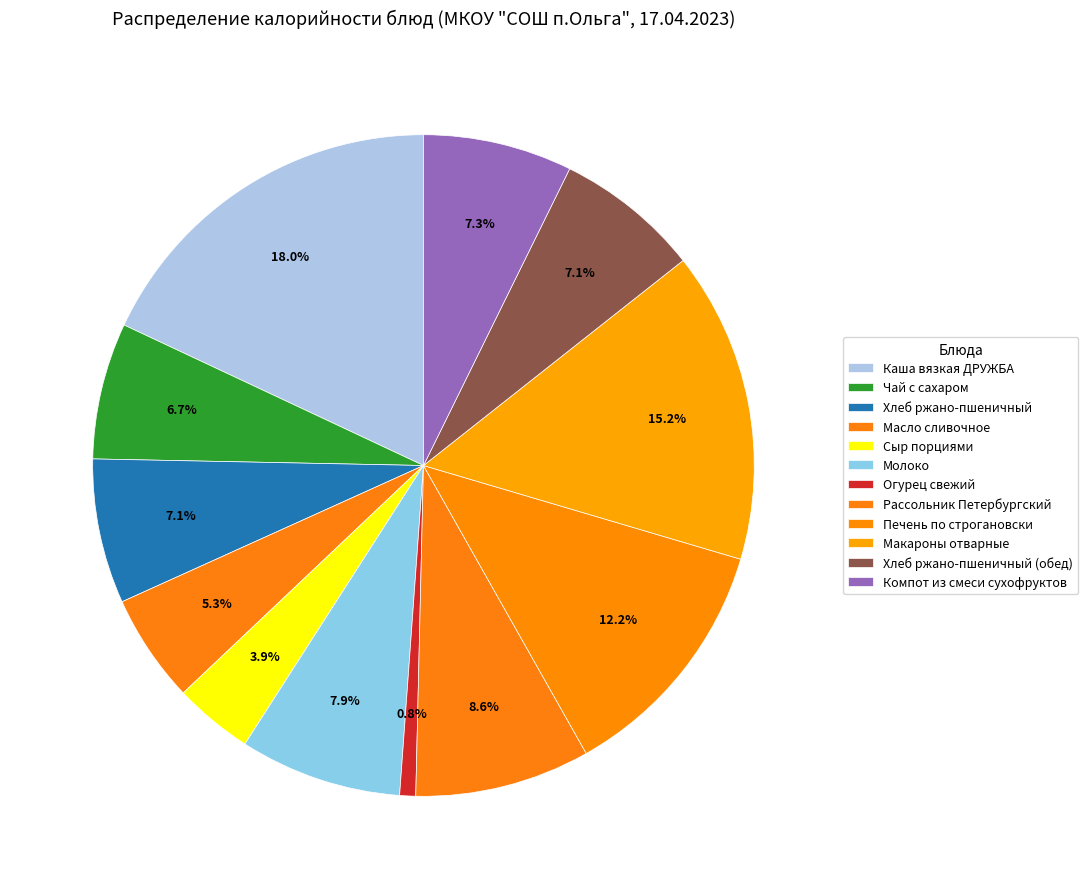

How many slices are in this pie chart?

12